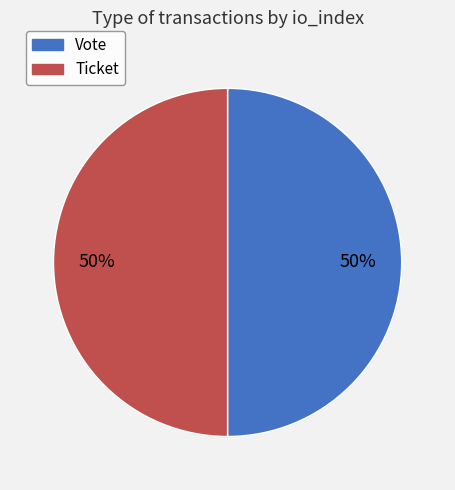

What is the ratio of the value at Ticket to the value at Vote?

1.0